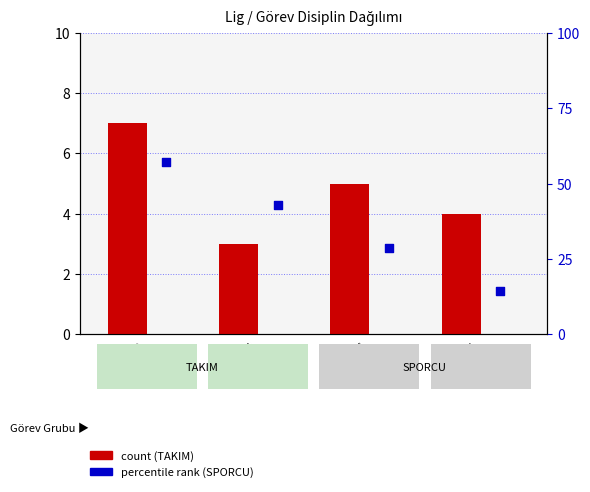

At how many categories does at least one series exceed 44?

1